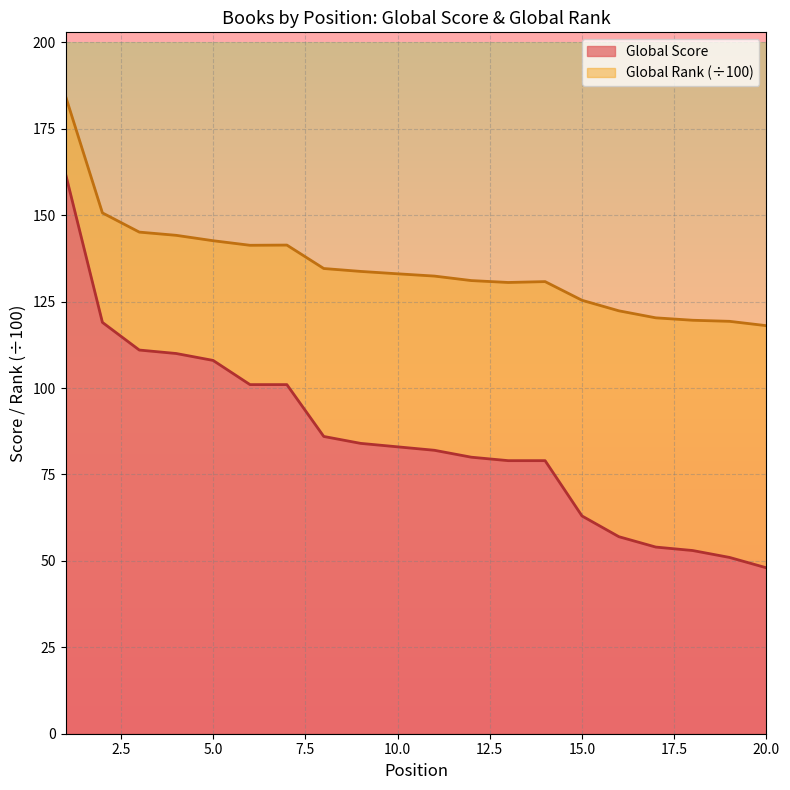

True or false: the data has more than 0 interior local peaks.

False